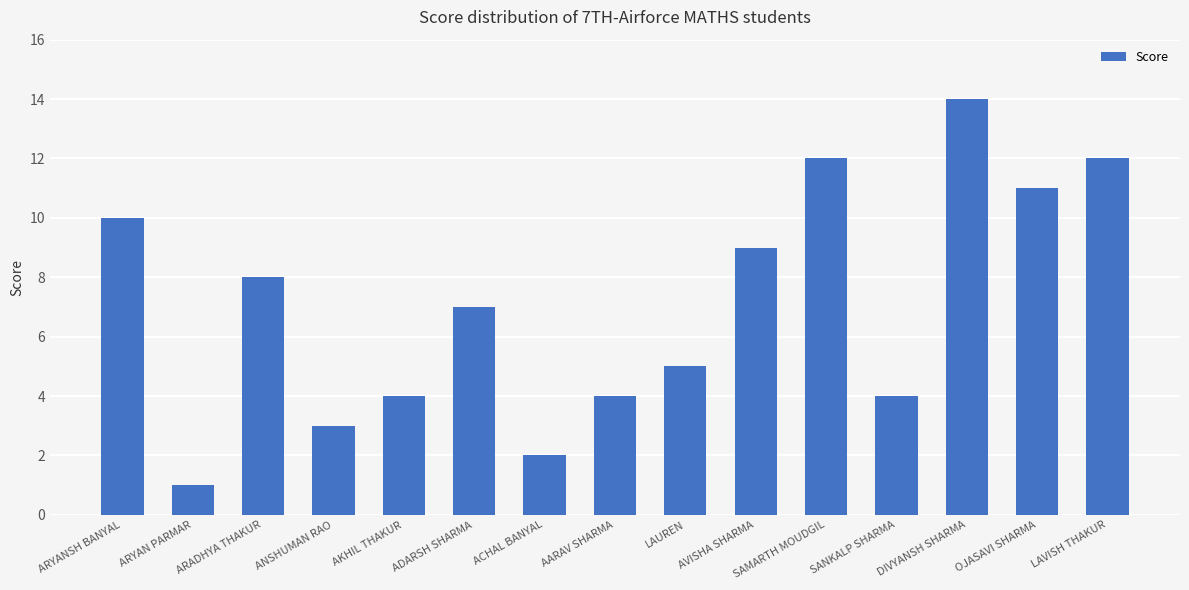

The value at ARYAN PARMAR is 0. True or false?

False